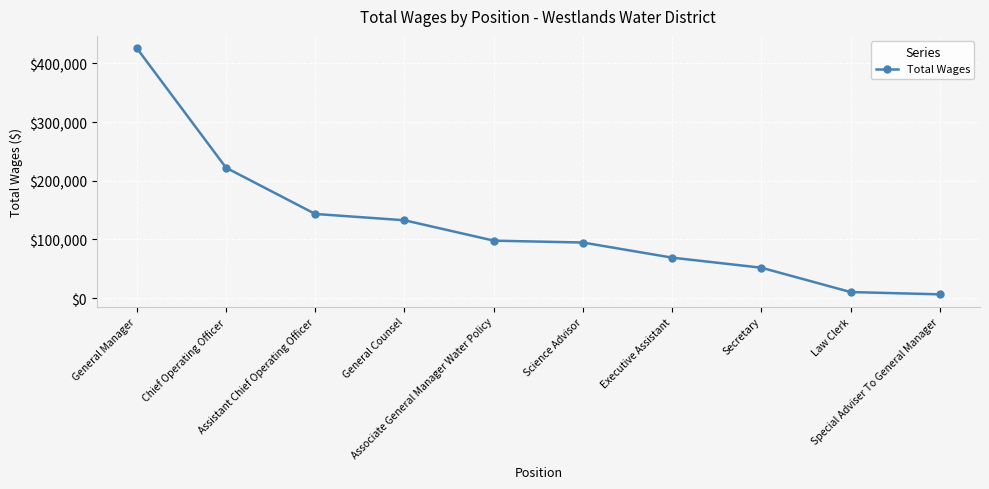

True or false: there are more than 1 points higher than both neighbors.

False